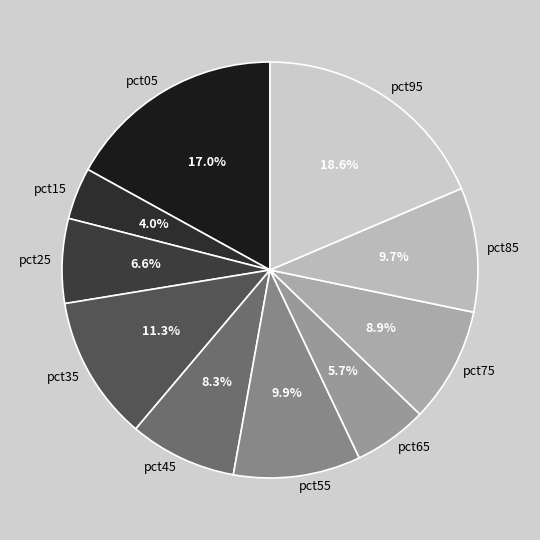

Which category has the biggest portion of the pie?

pct95